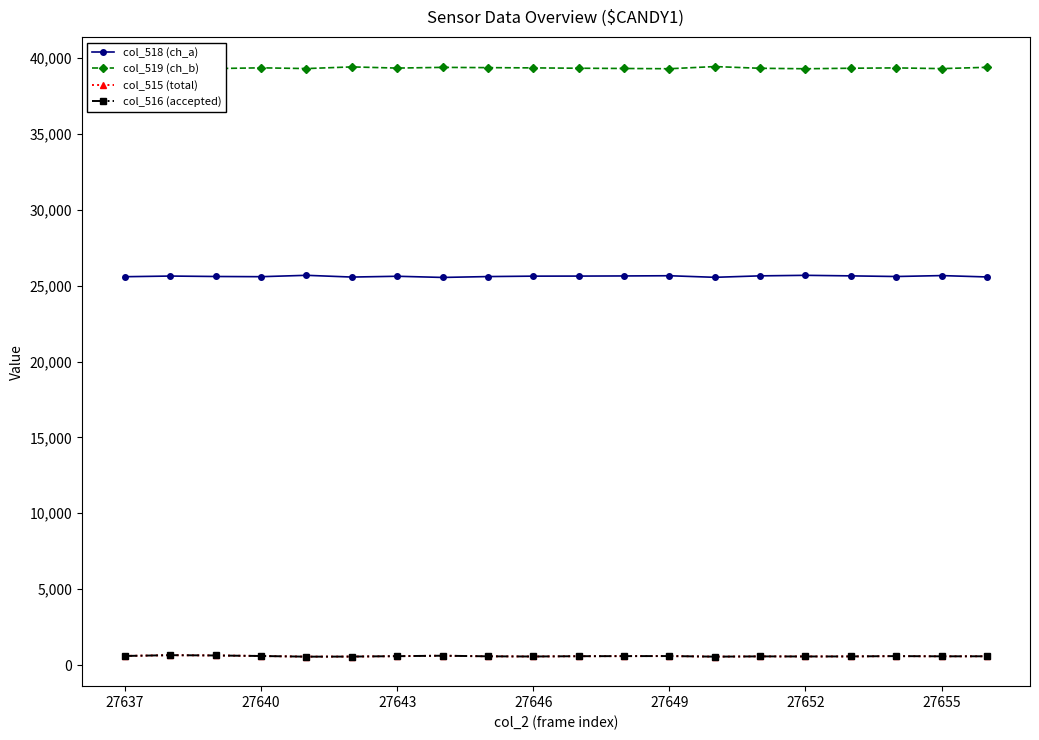

True or false: col_518 (ch_a) and col_515 (total) cross at least once.

False